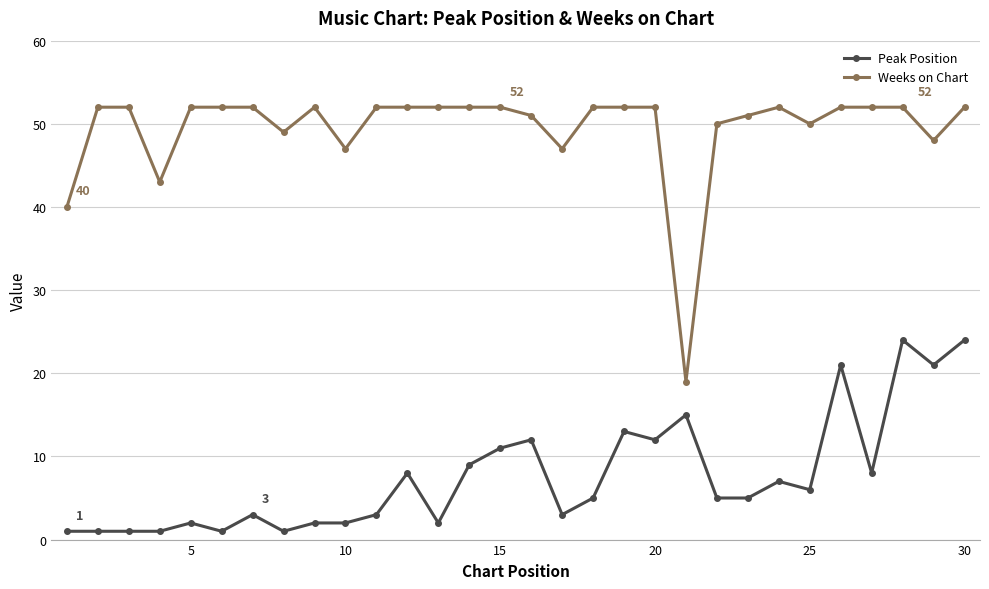

Which series has the largest total across all categories?

Weeks on Chart